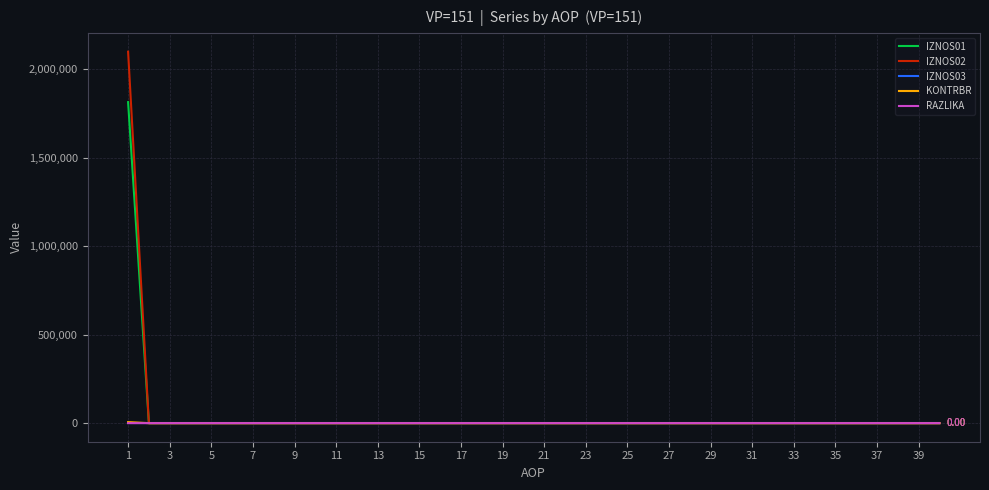

Which series has the largest range (max minus min)?

IZNOS02